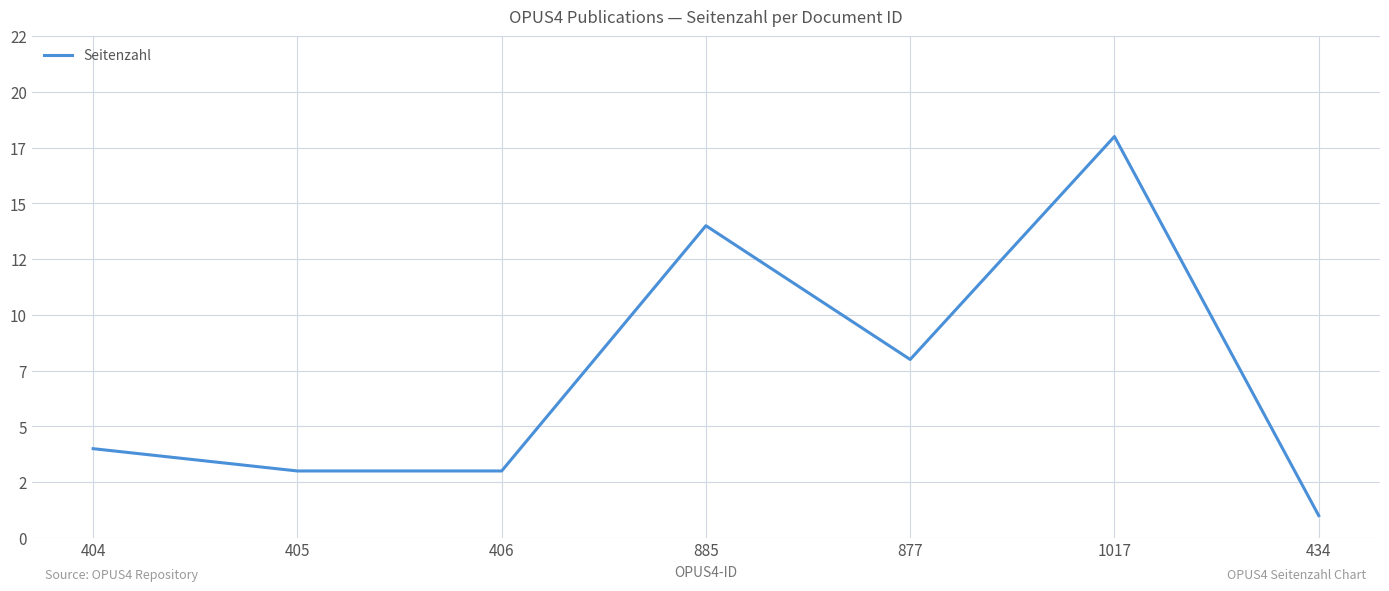

Does the chart have visible grid lines?

Yes